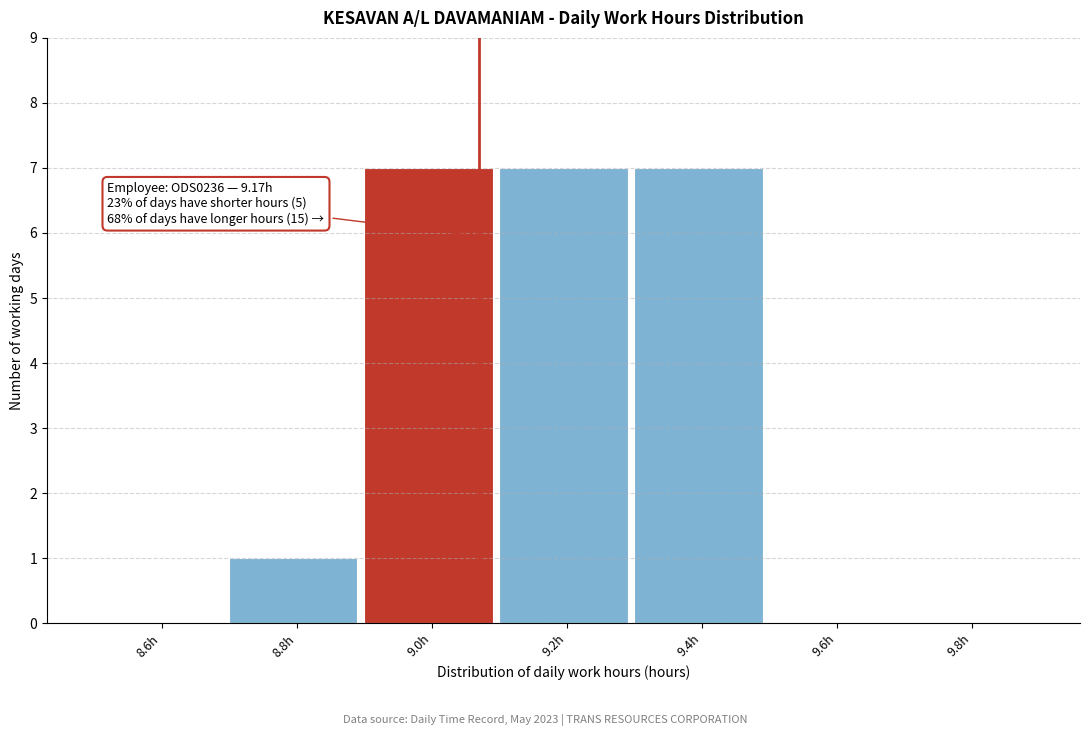

Reading left to right, transcribe all the data shown in this chart.

8.6h=0	8.8h=1	9.0h=7	9.2h=7	9.4h=7	9.6h=0	9.8h=0